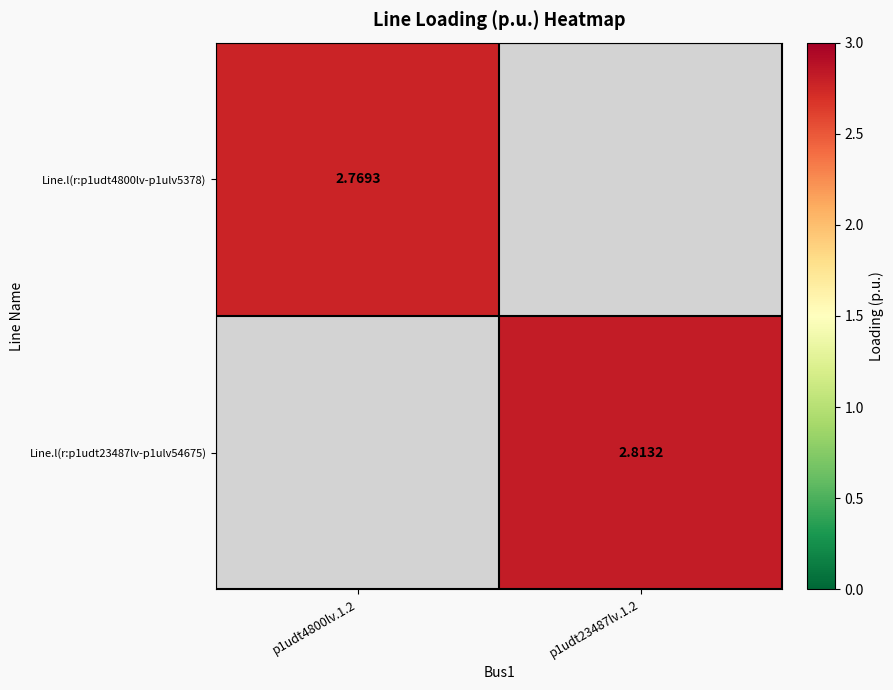

At how many categories does at least one series exceed 2?

2